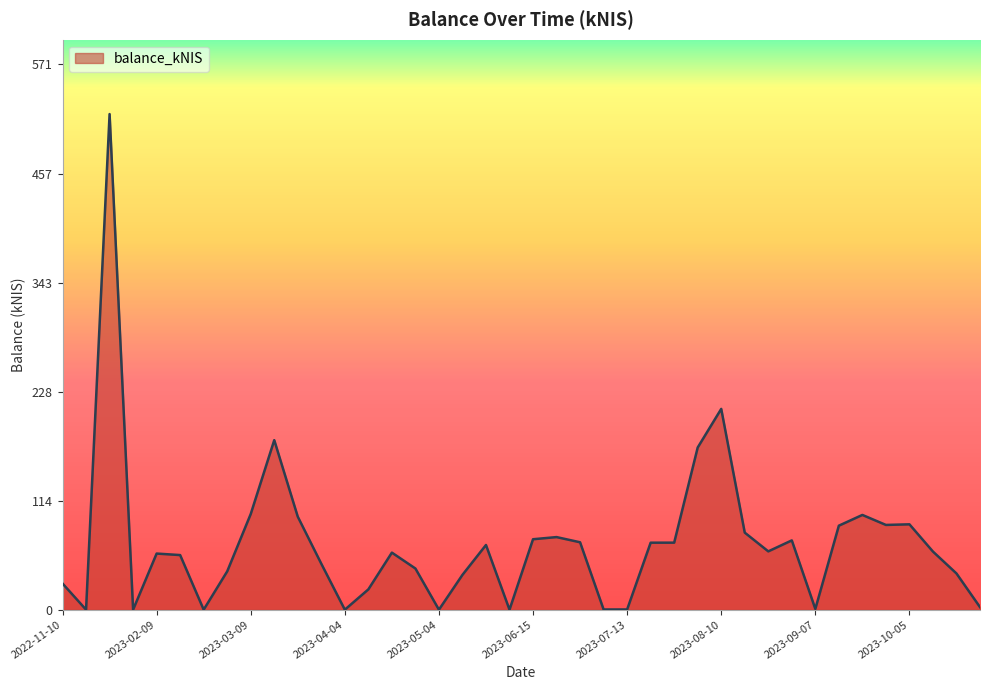

What is the difference between the maximum and minimum values?

519.0